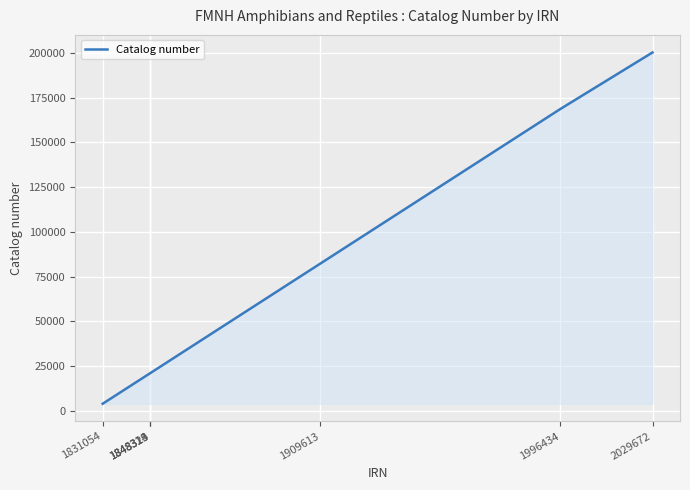

What is the sum of all values?

1548635